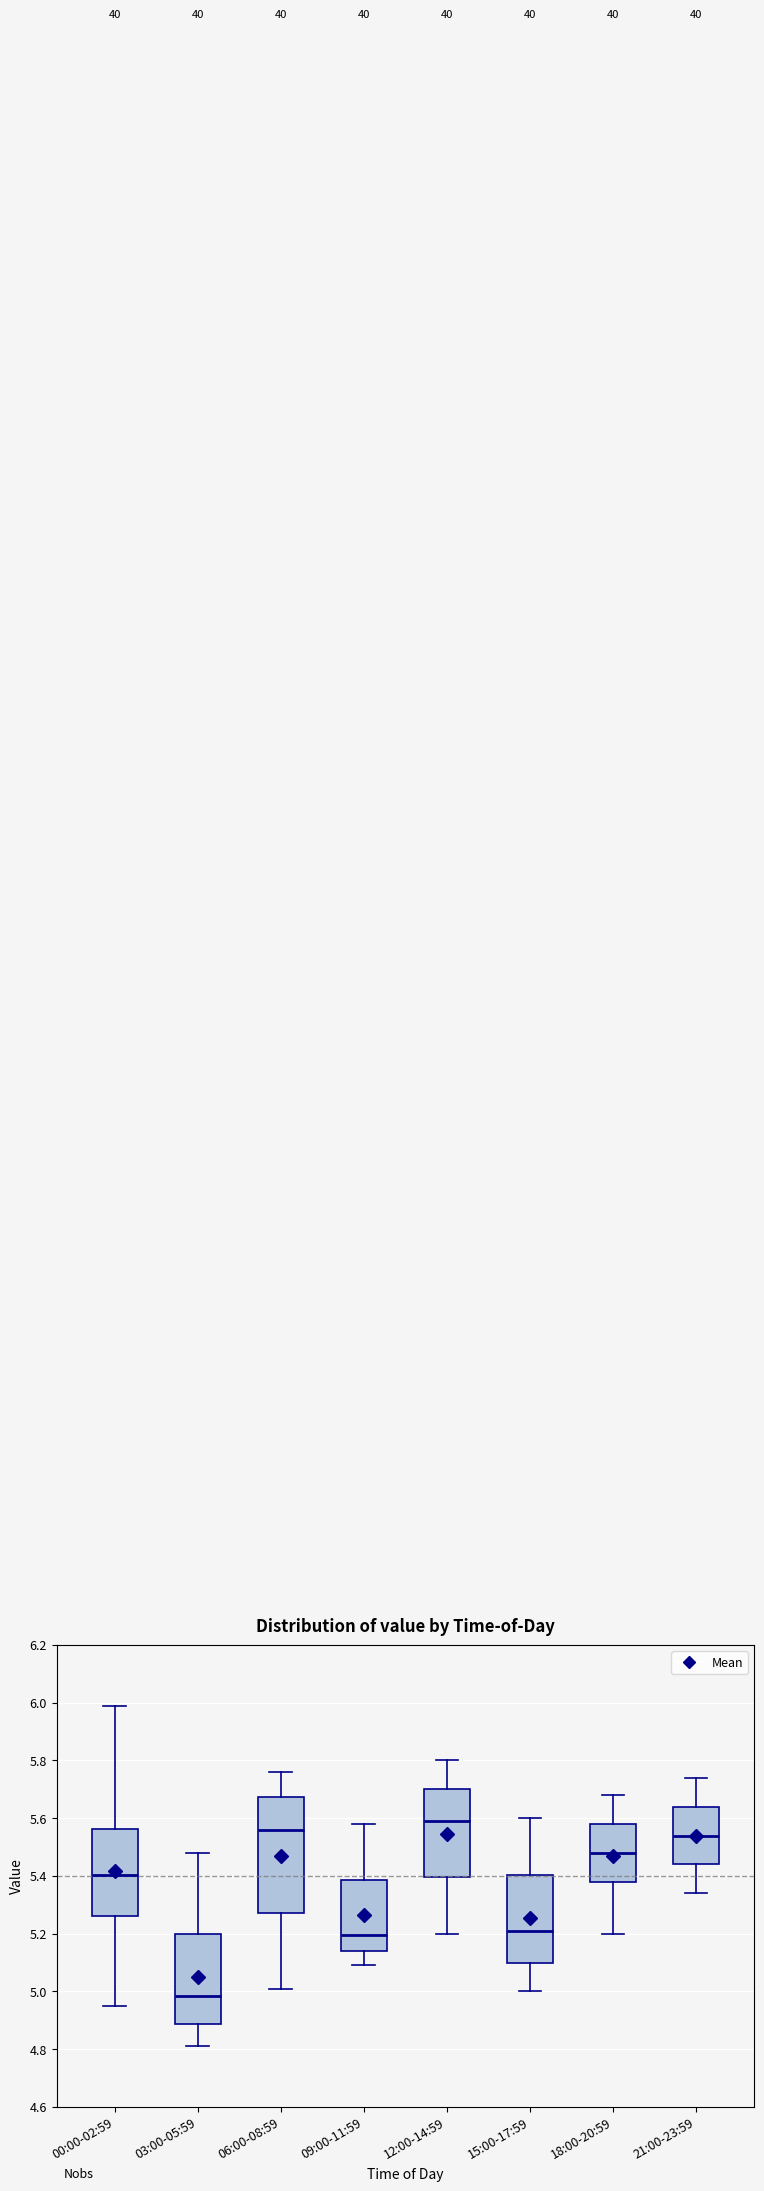

Which box's median line is the lowest?

03:00-05:59